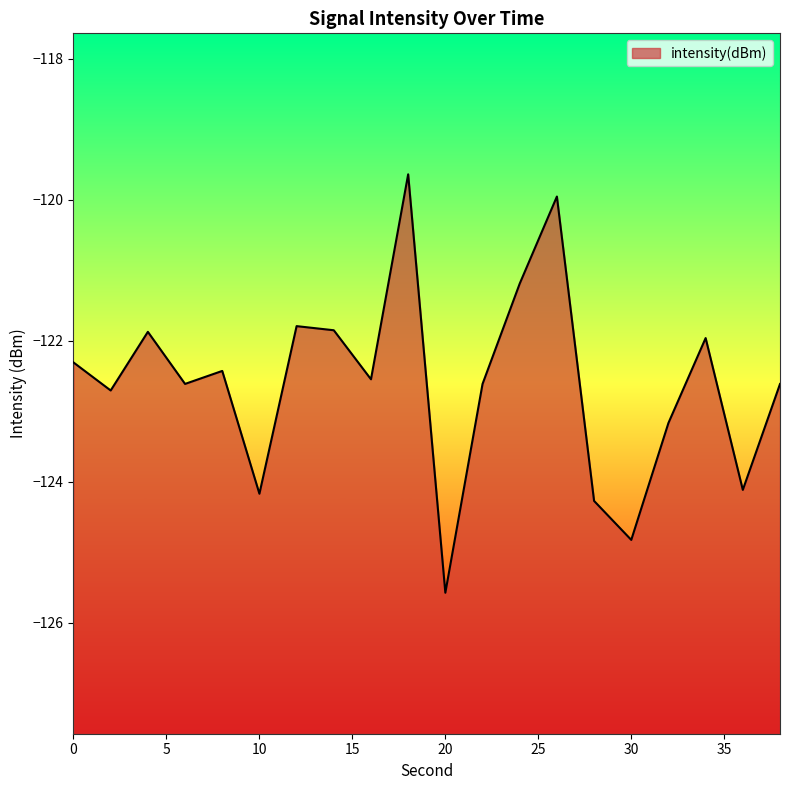

The value at 12 is -162.1. True or false?

False